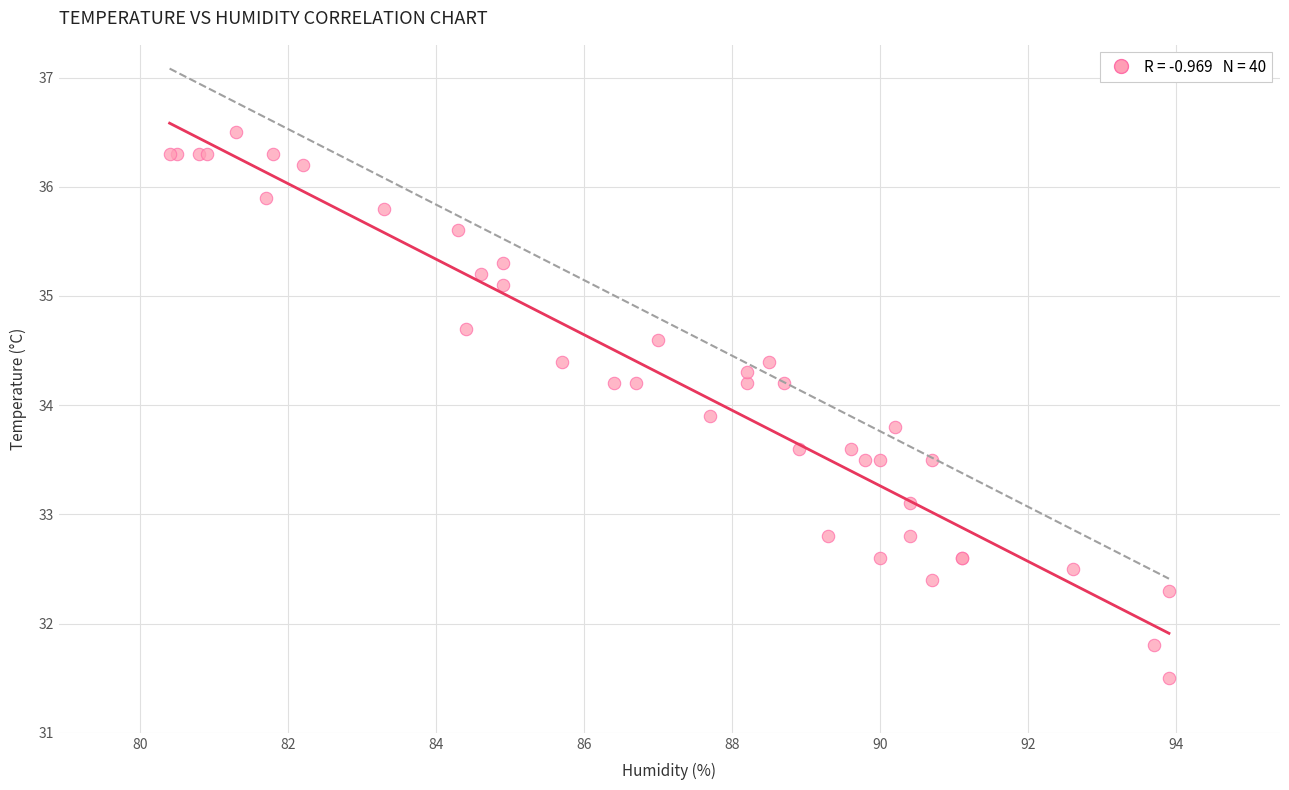

What Y value in the scatter plot is closest to 34?

33.9